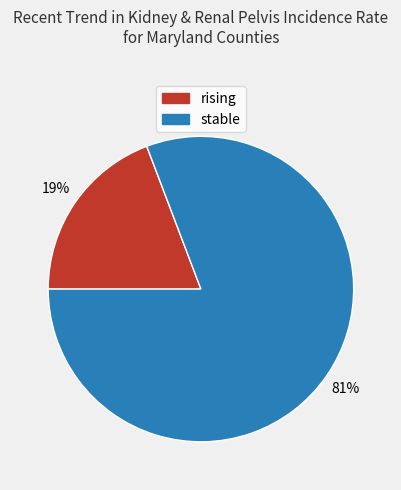

True or false: rising accounts for 33% of the total.

False